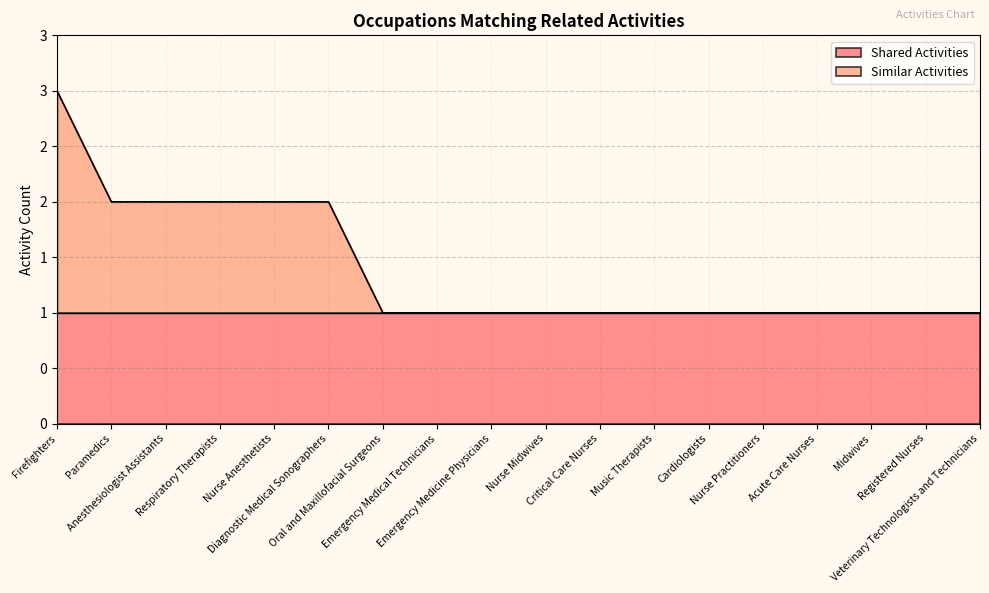

Does the chart display data point markers on the line(s)?

No